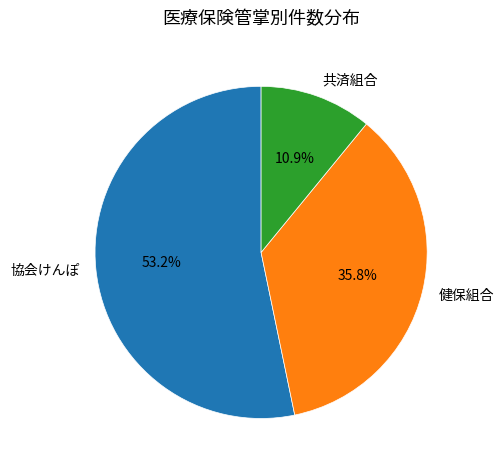

What is the smallest slice in the pie chart?

共済組合